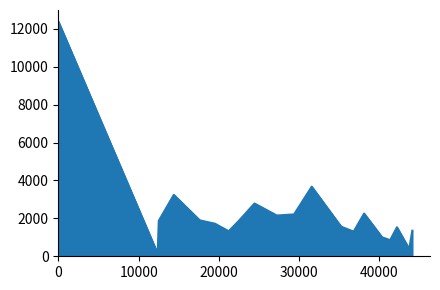

What is the difference between the maximum and minimum values?

12233.0